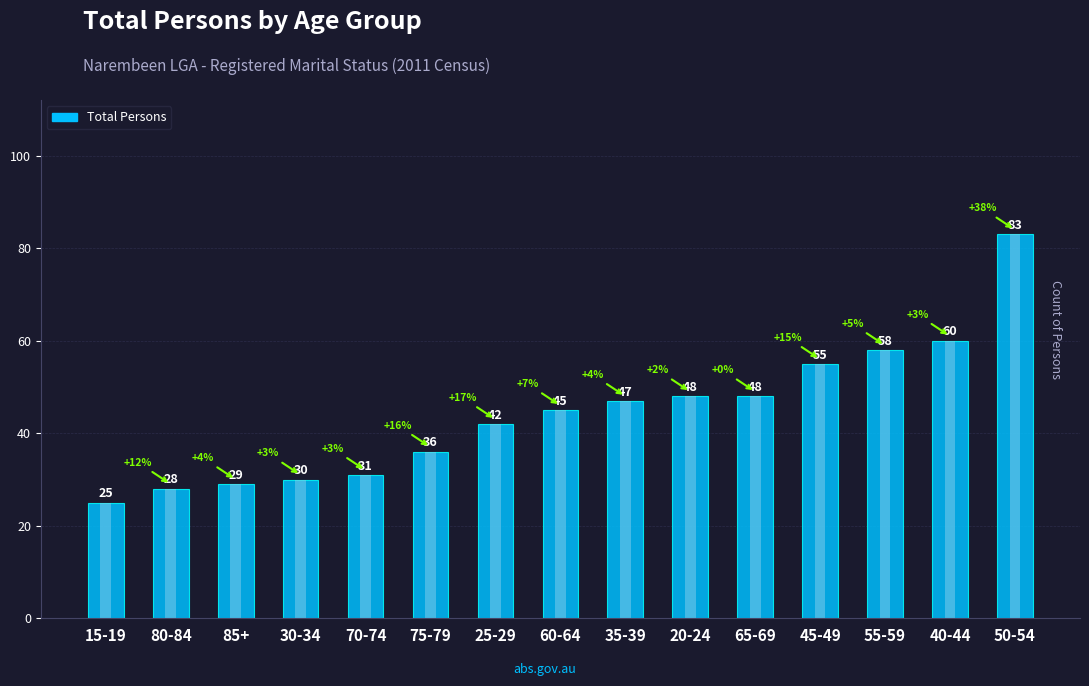

Are the bars grouped side by side (vs. stacked)?

No